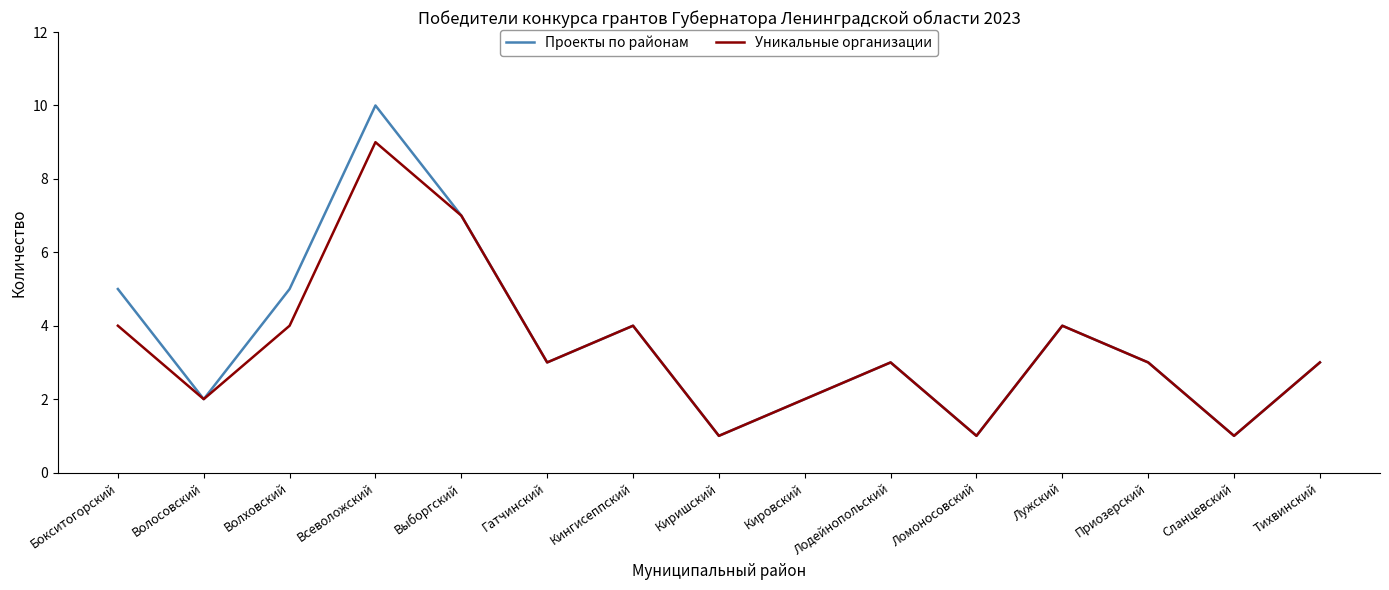

What is the average value of the Проекты по районам series?

4